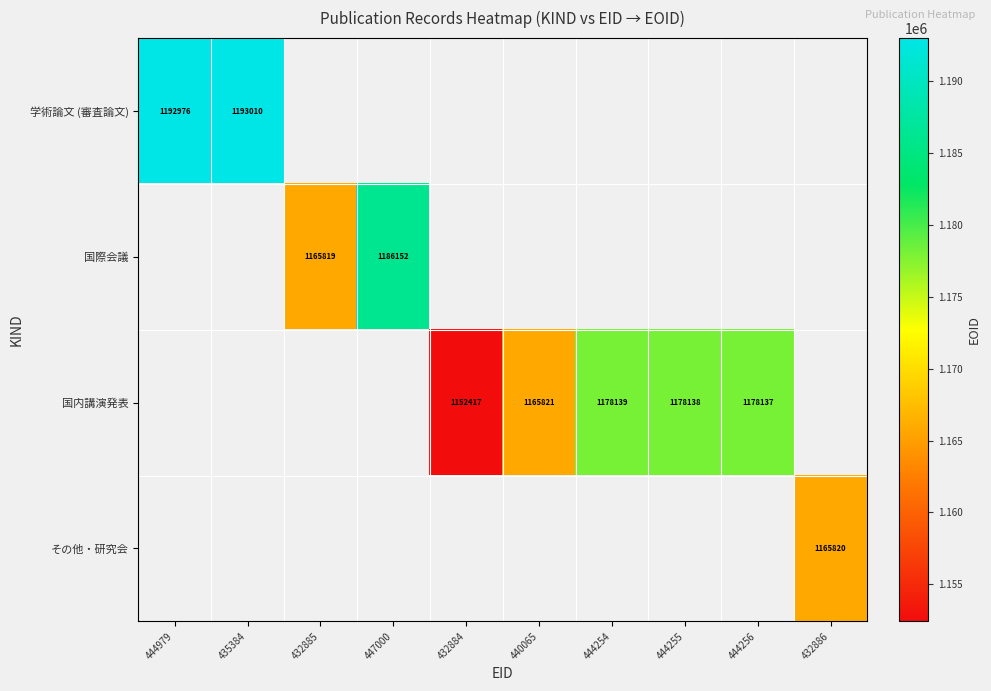

The value of 国内講演発表 at 440065 is 1165821. True or false?

True